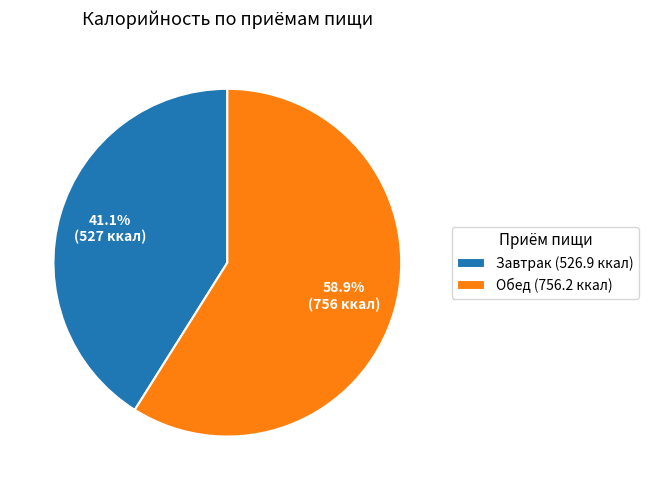

To the nearest percent, what portion does Обед represent?

59%